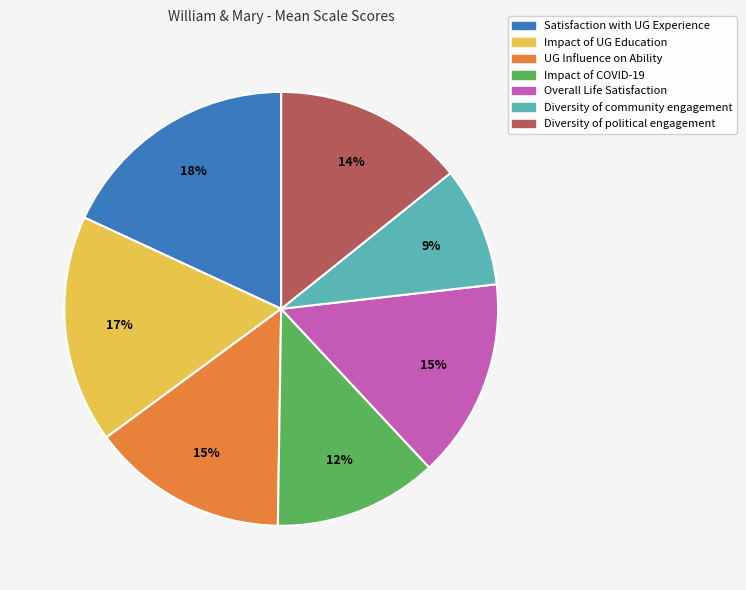

Approximately how many times larger is the value at Impact of UG Education compared to Diversity of political engagement?

1.2